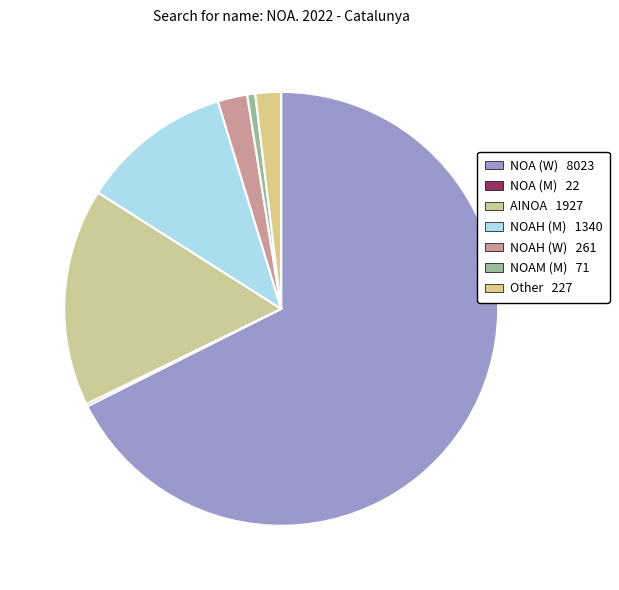

Which slice is the largest?

NOA (W)